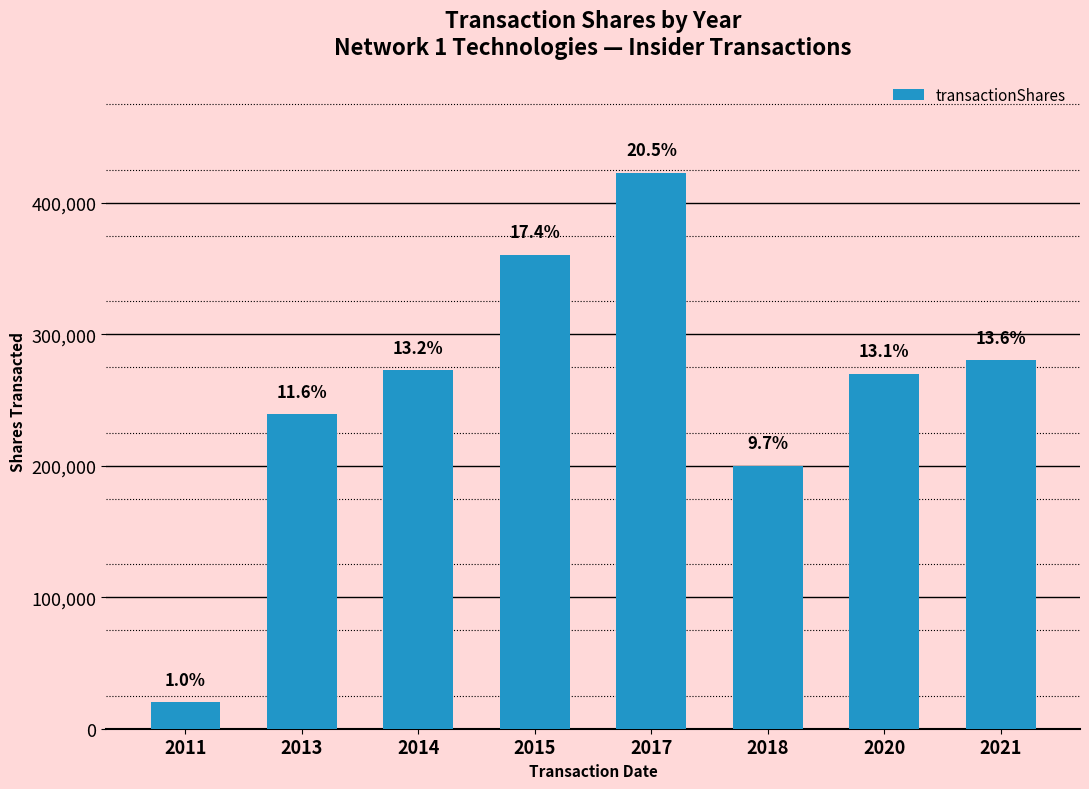

How many bars are there in total?

8